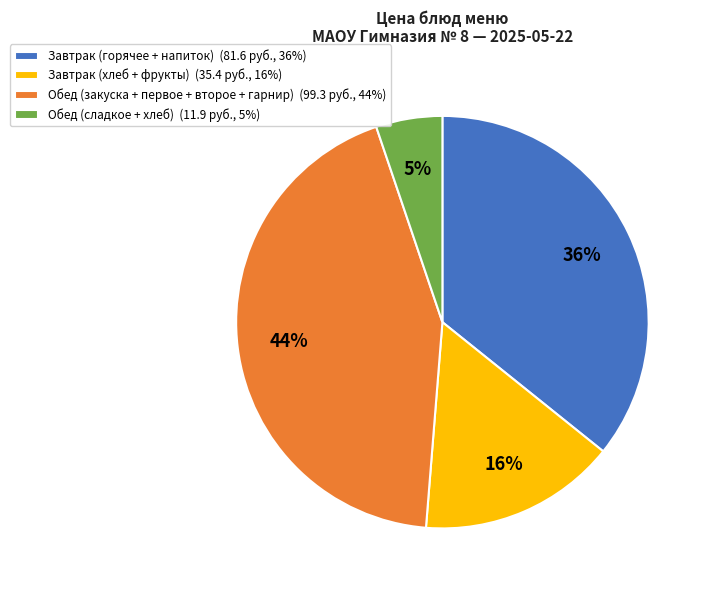

Is it true that Обед (сладкое + хлеб) (11.9 руб., 5%) is 5% of the pie?

True